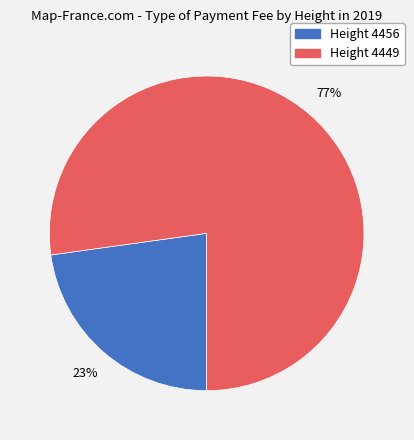

To the nearest percent, what is the difference between the largest and smallest slice percentages?

54%